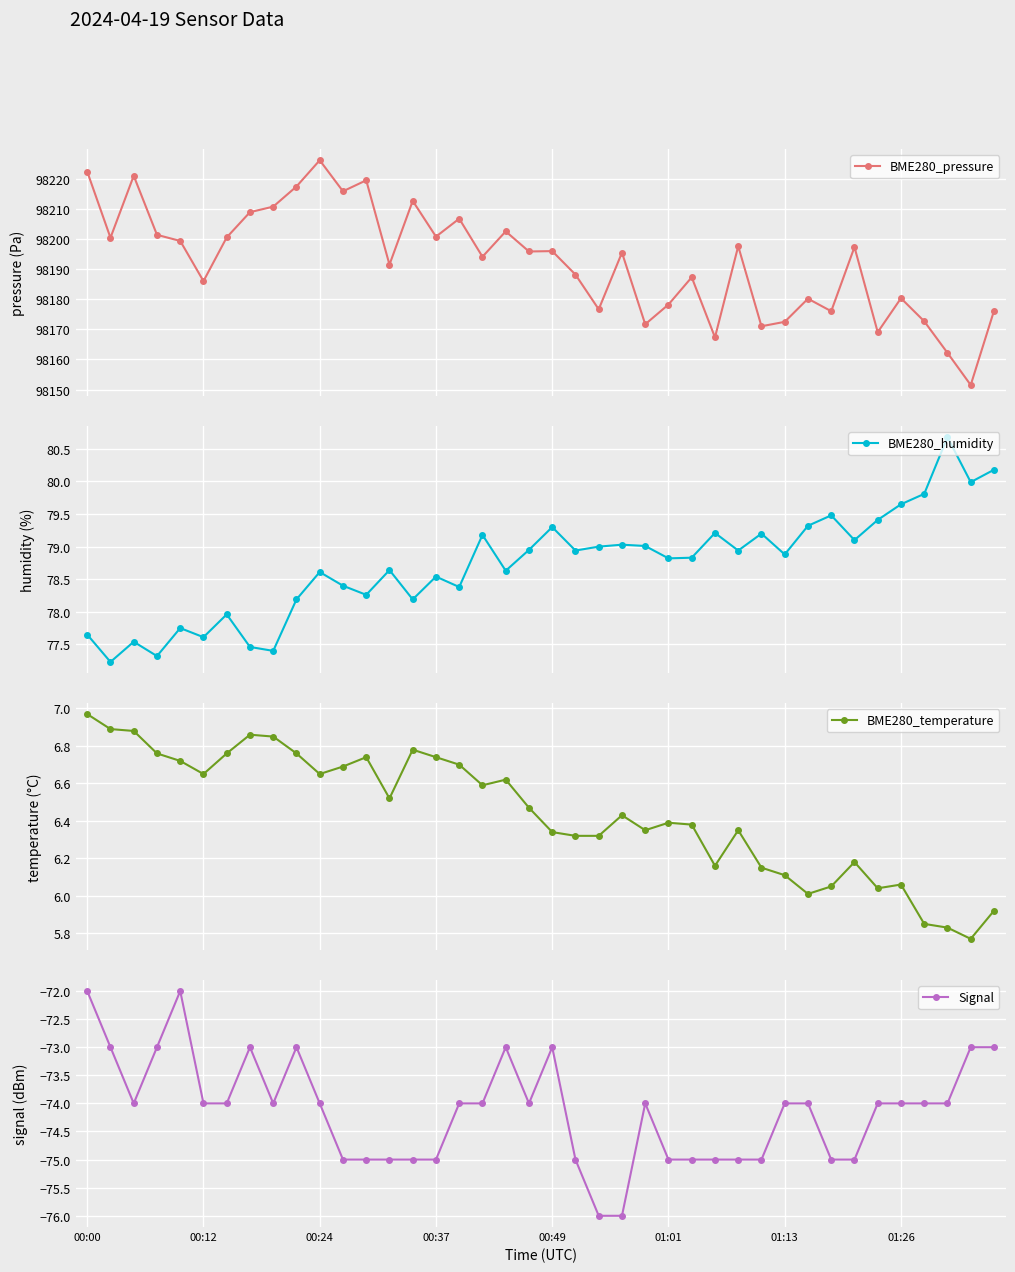

True or false: BME280_pressure has more than 0 interior local peaks.

True